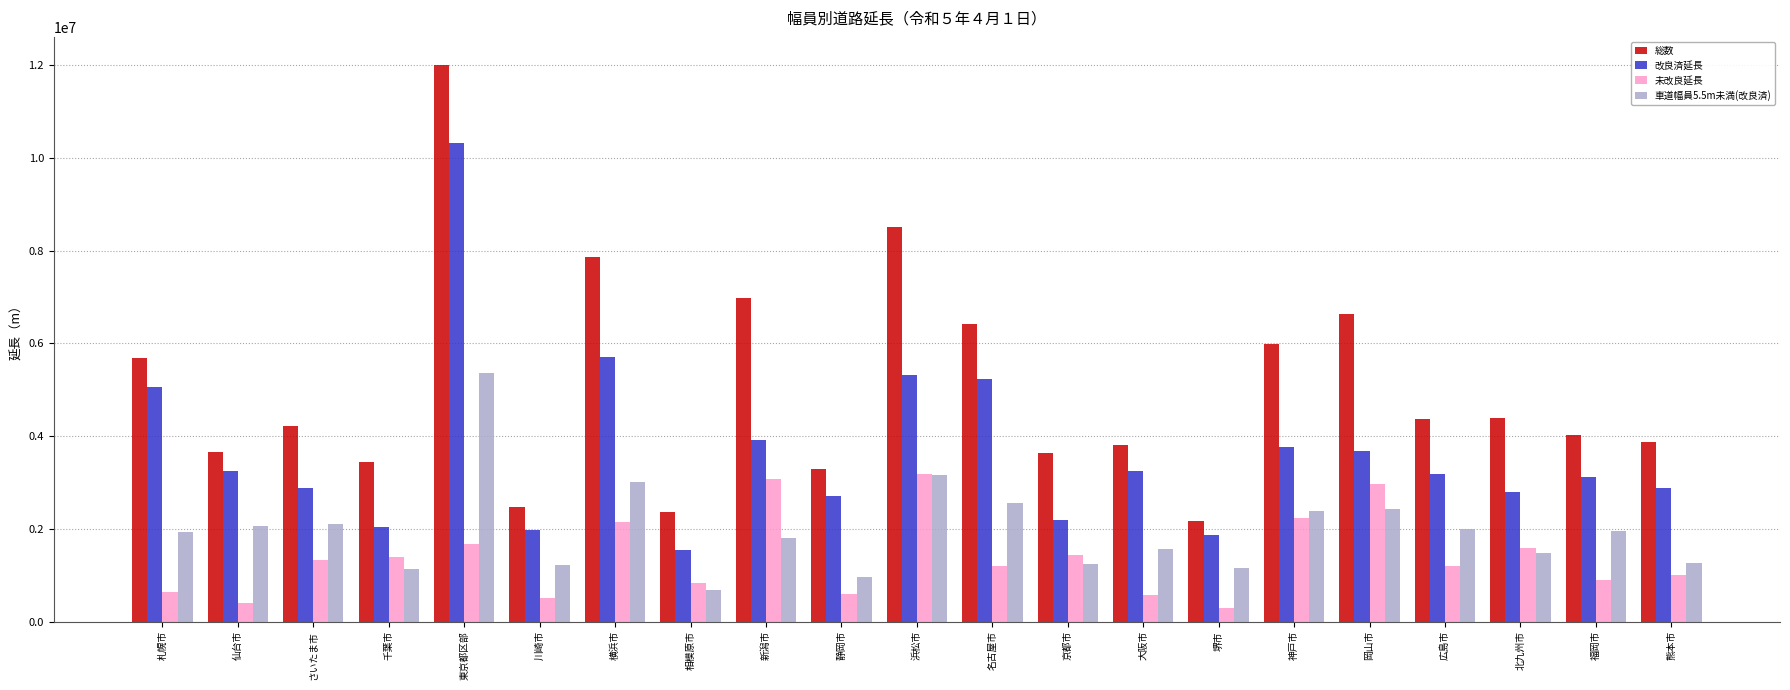

What is the difference between the highest and lowest values at 新潟市?

5177083.0